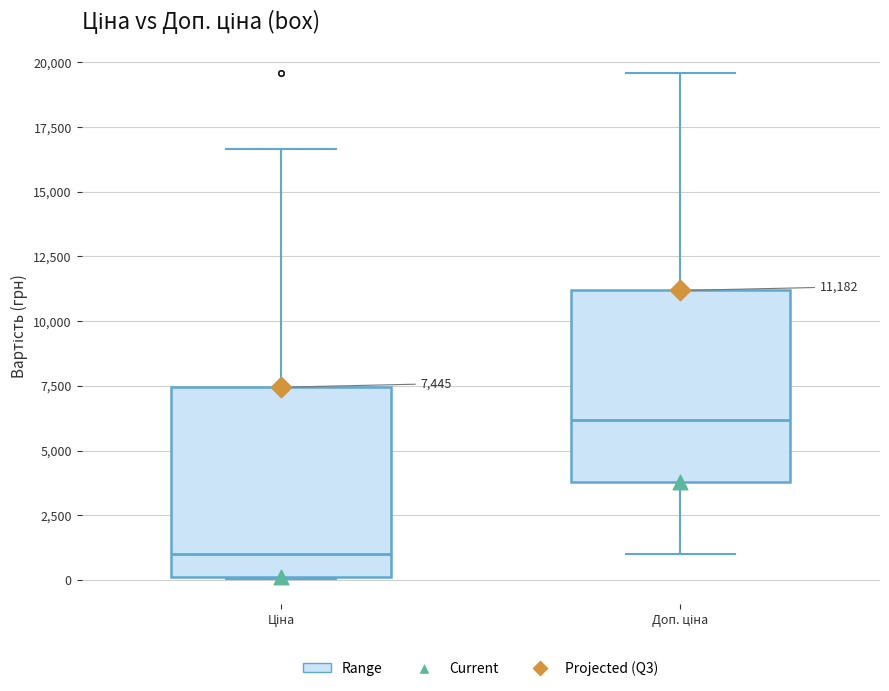

Which box has the highest median line?

Доп. ціна